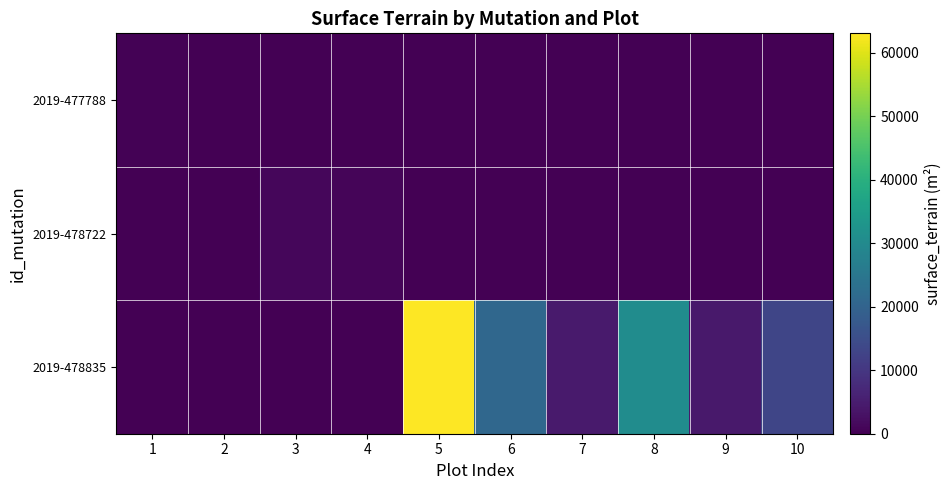

What is the spread (max minus min) of values at 7?

4555